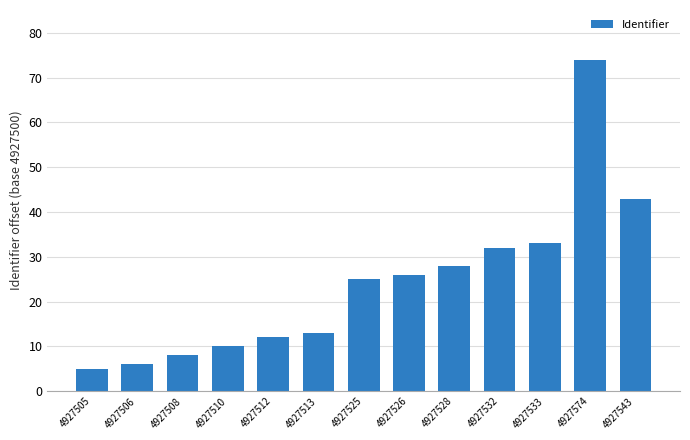

What is the change in value from 4927508 to 4927543?

+35